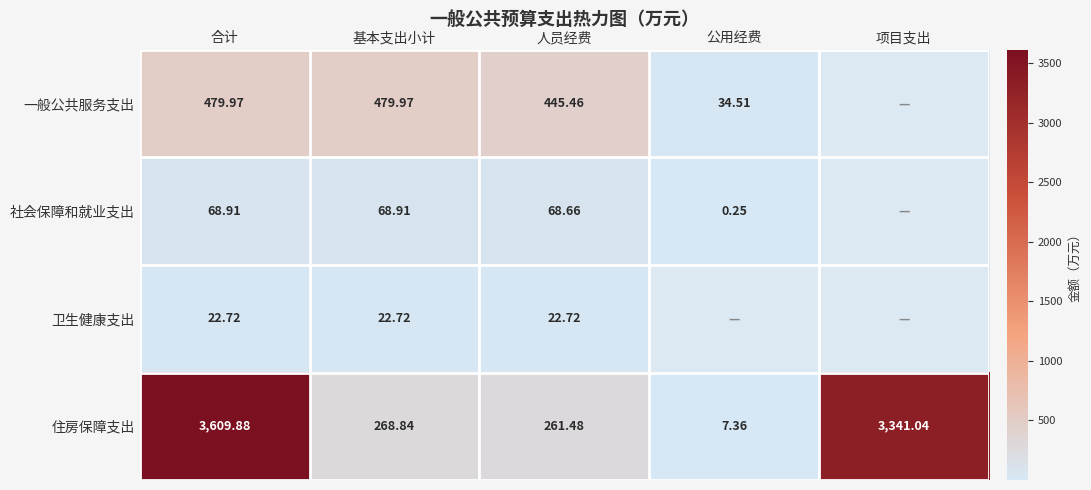

What is the sum of all 住房保障支出 values?

7488.6